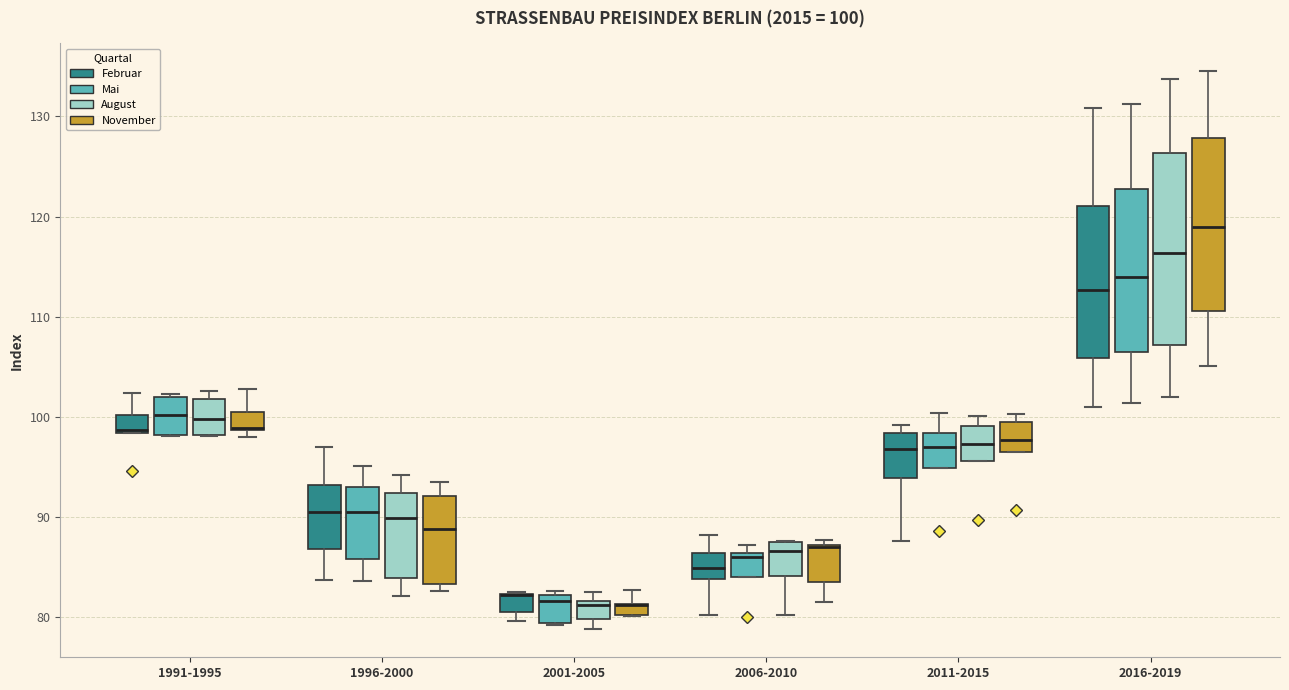

Which box is the tallest, from its lower edge to its upper edge?

2016-2019 (August)